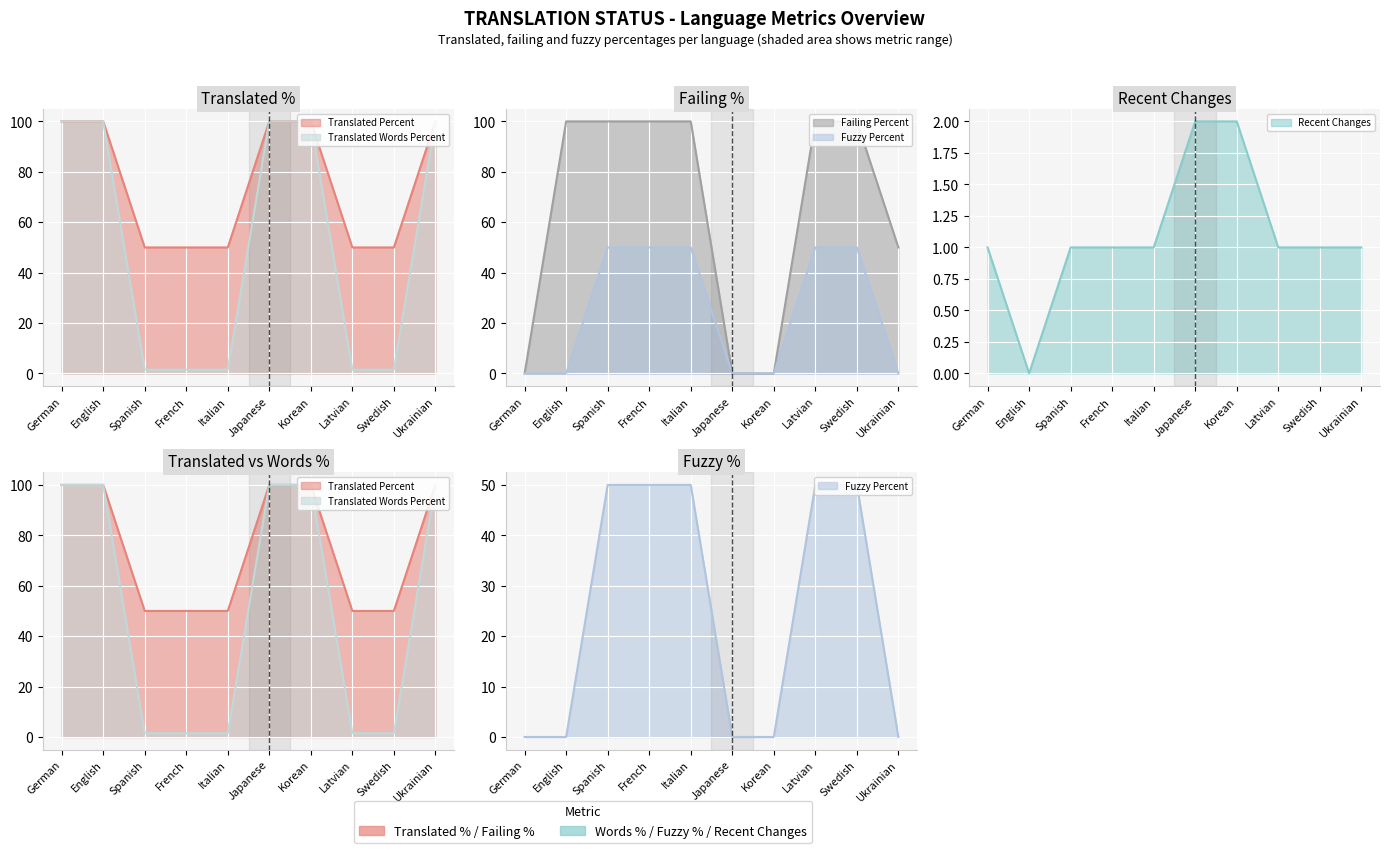

Where does the recent_changes series first go above 1?

Japanese